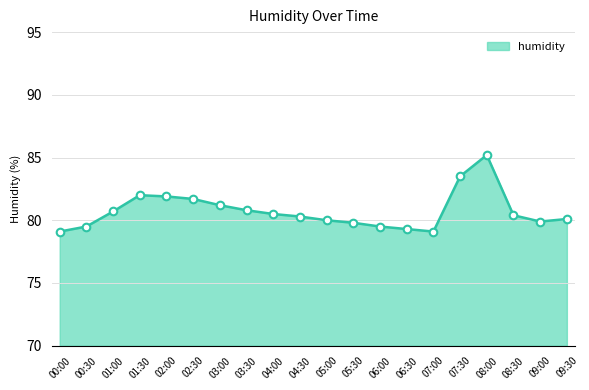

What is the ratio of the value at 03:30 to the value at 07:30?

1.0